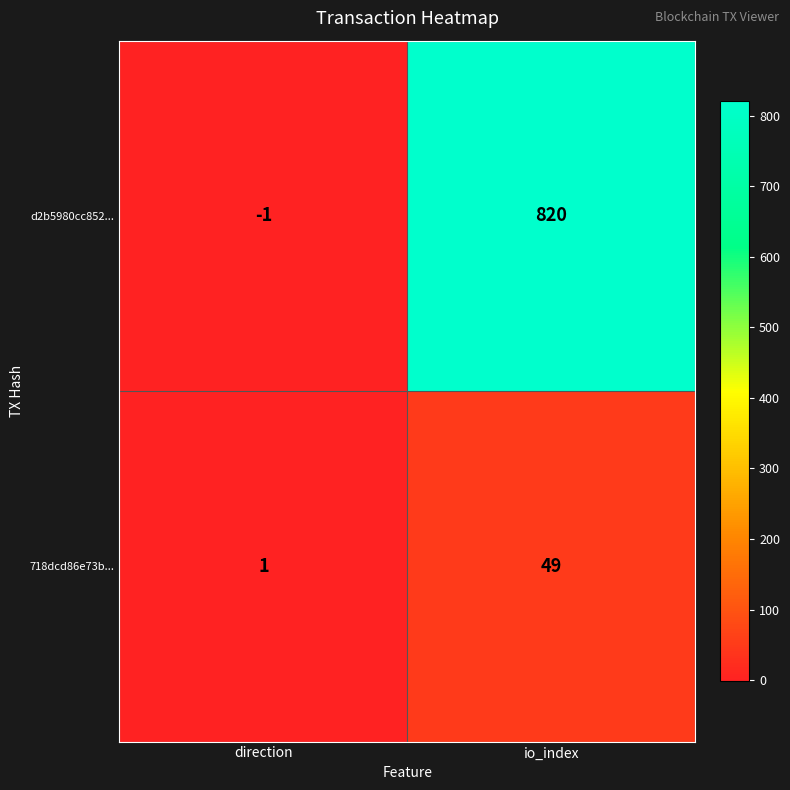

Reading left to right, transcribe all the data shown in this chart.

d2b5980cc852...: direction=-1	io_index=820
718dcd86e73b...: direction=1	io_index=49